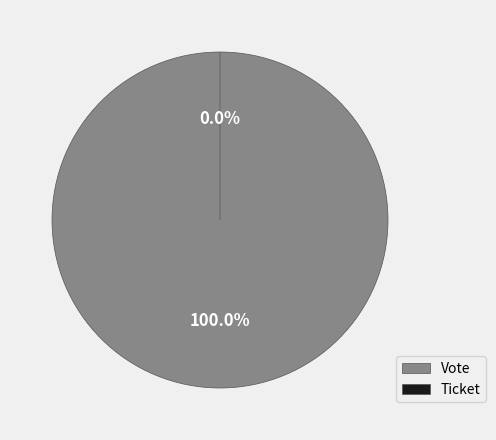

To the nearest percent, what is the difference between the Ticket and Vote slice percentages?

100%